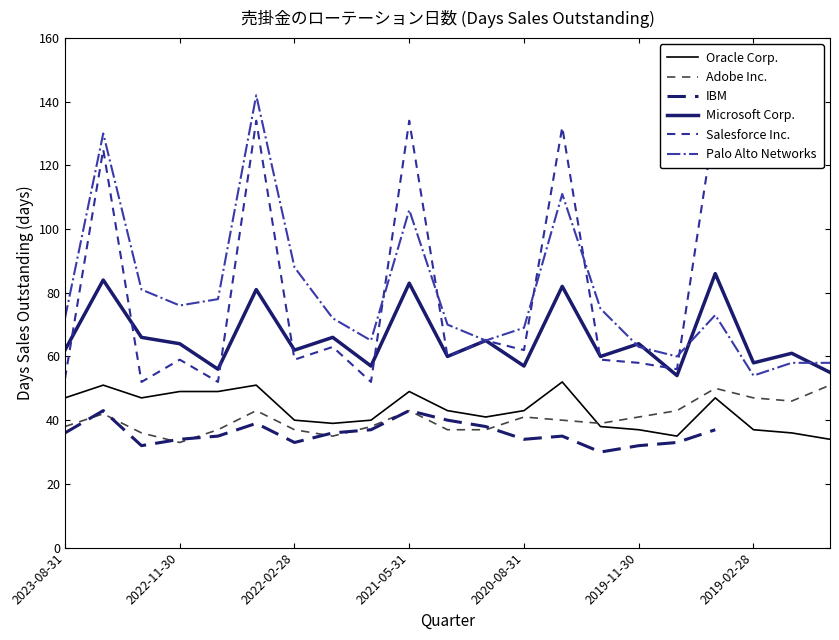

What position from the right is 2020-05-31?

8